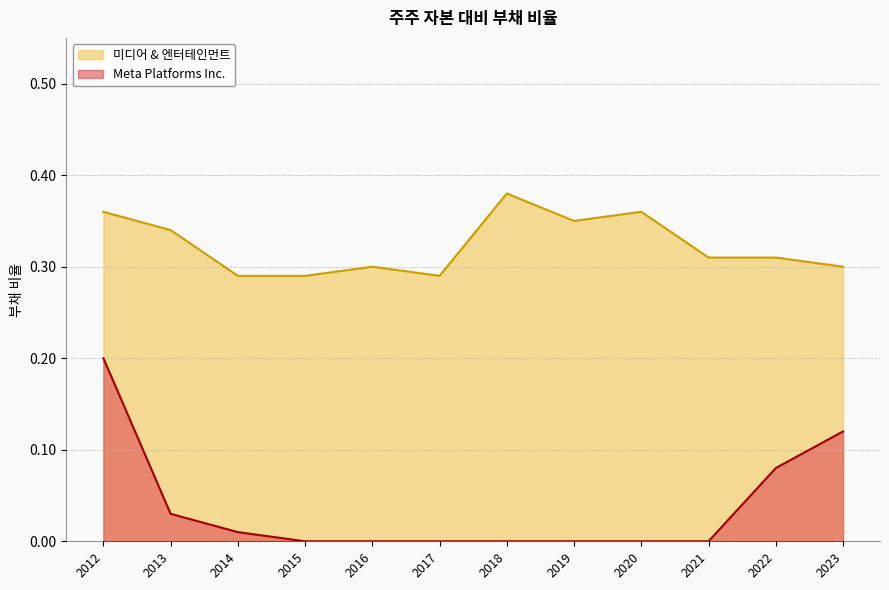

True or false: 미디어 & 엔터테인먼트 and Meta Platforms Inc. intersect in this chart.

False